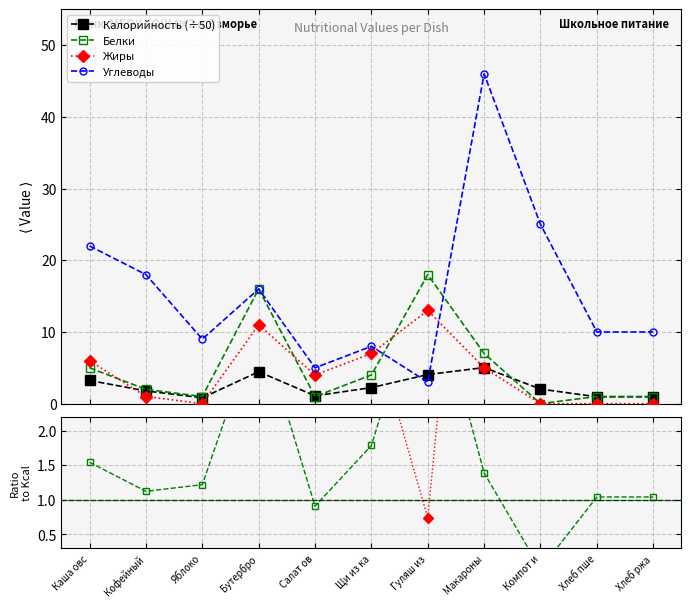

What is the difference between the highest and lowest values at Кофейный?

17.0